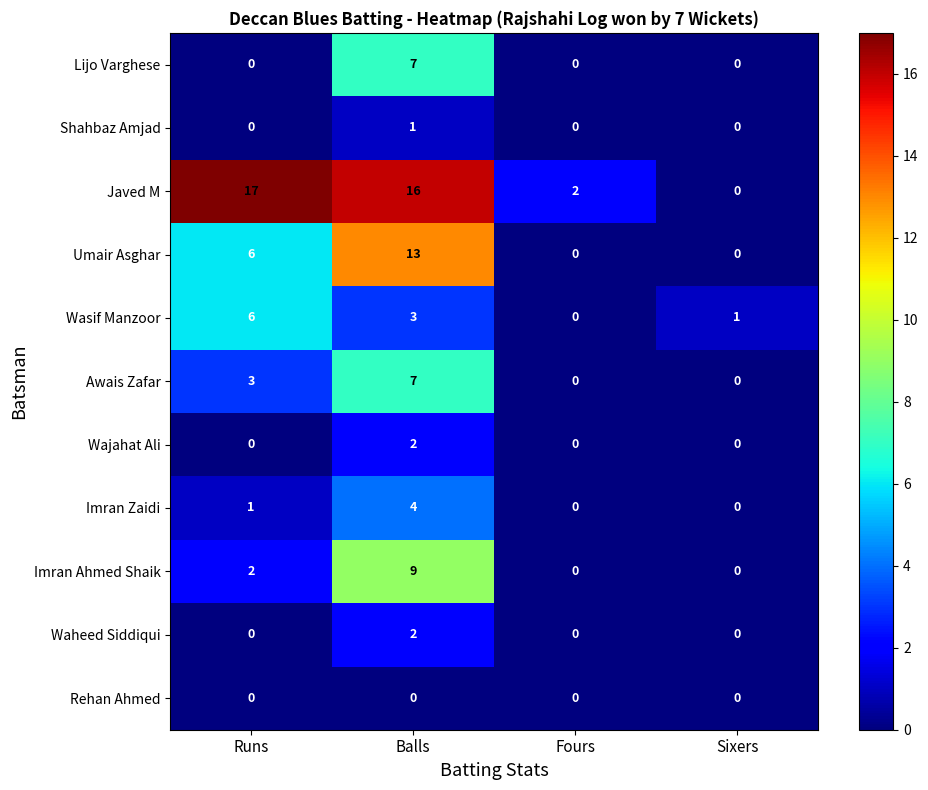

At which category is the sum across all series the highest?

Balls